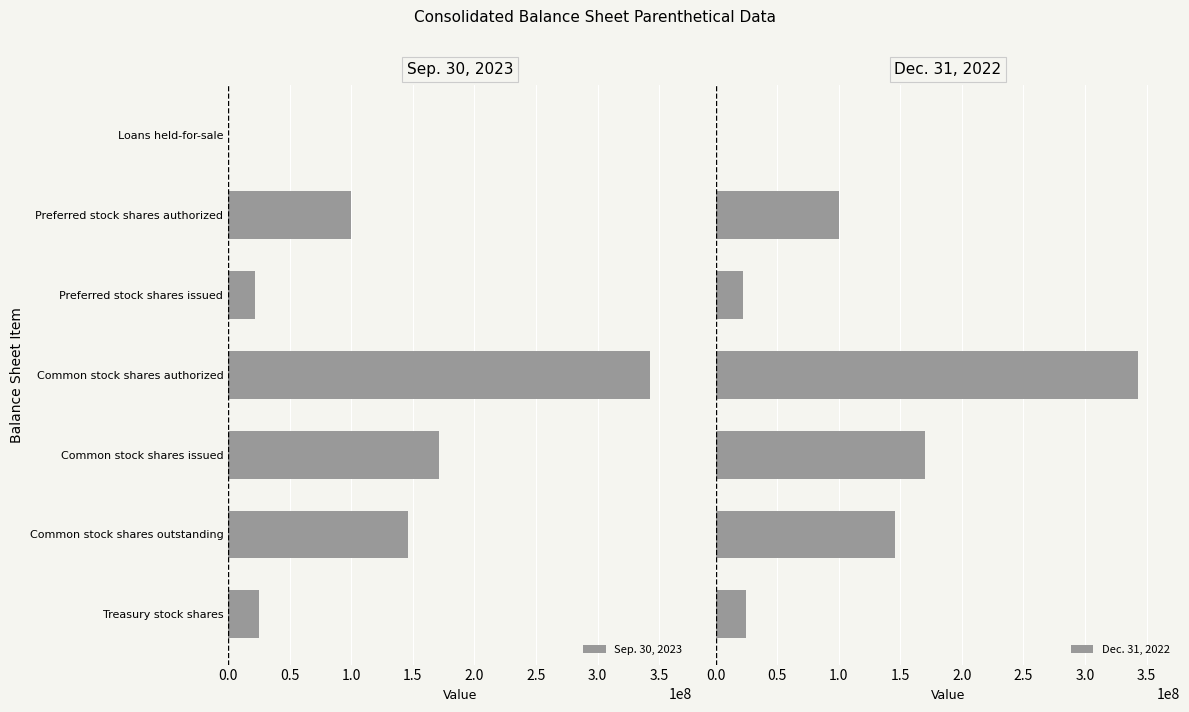

Does the chart contain any negative values?

No